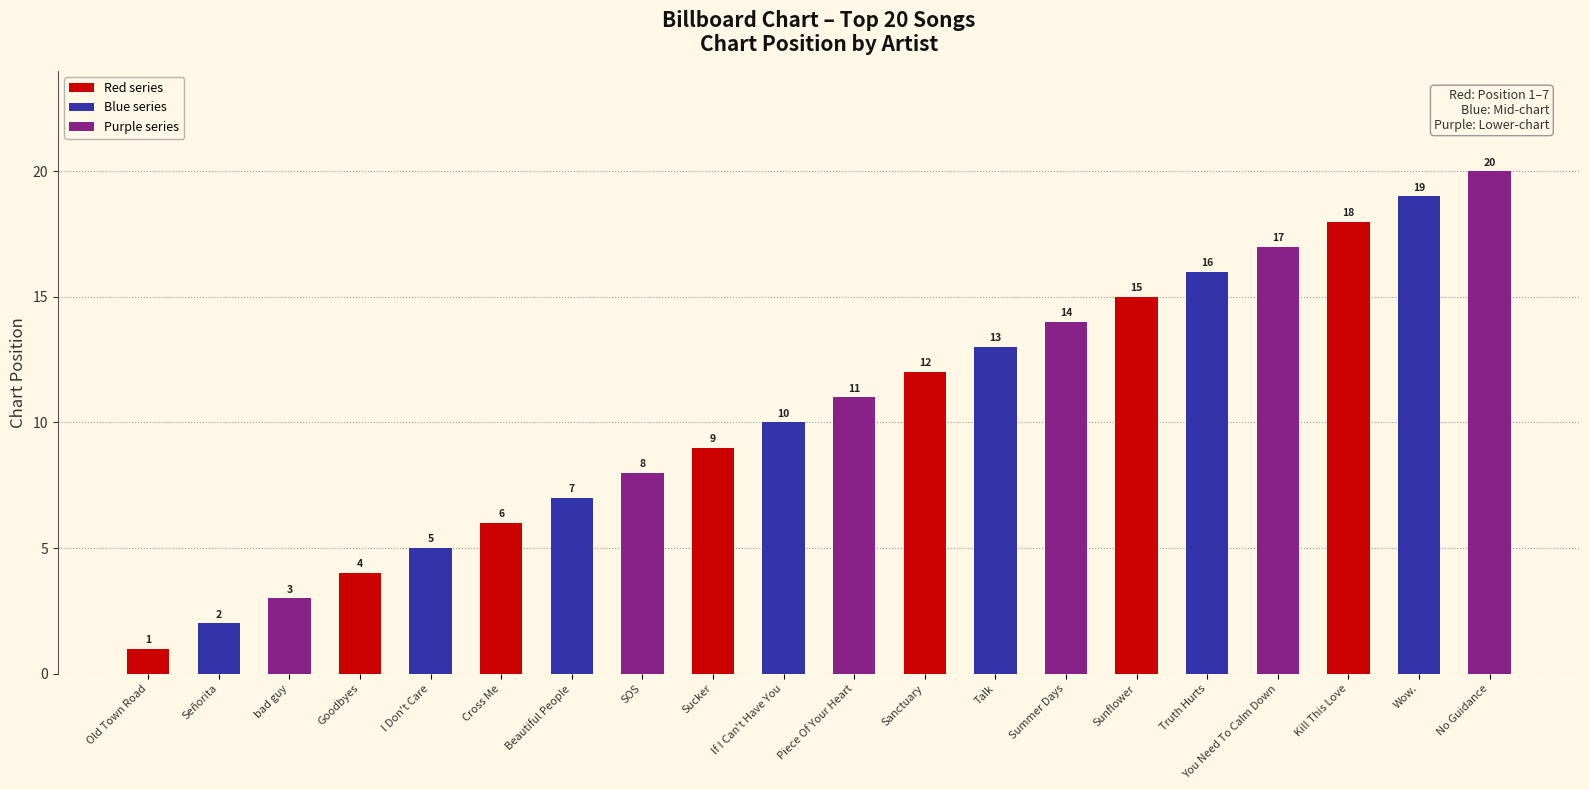

Is it true that the value at Goodbyes is 7?

False